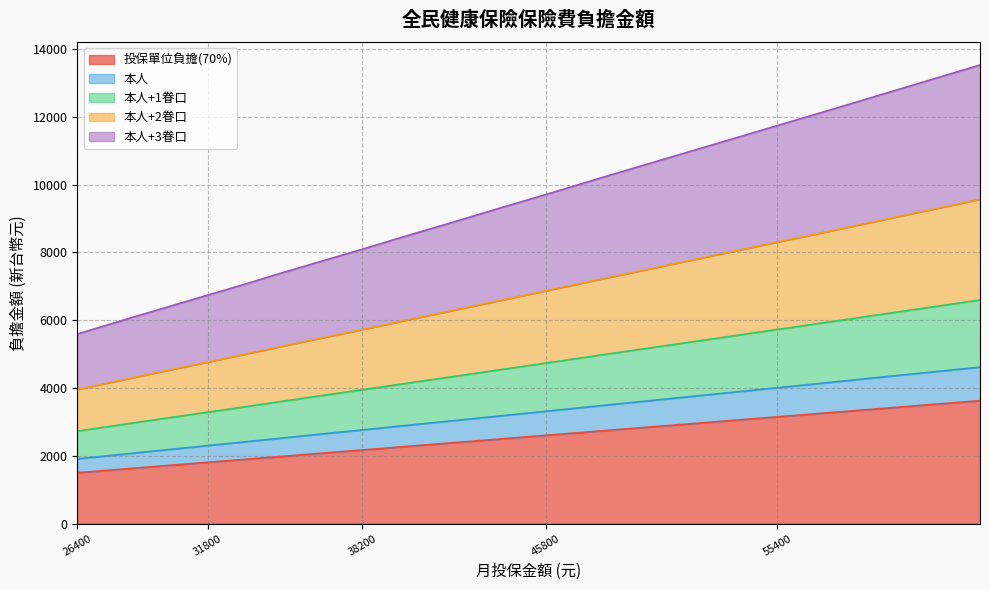

True or false: 本人+2眷口 has more than 2 interior local peaks.

False